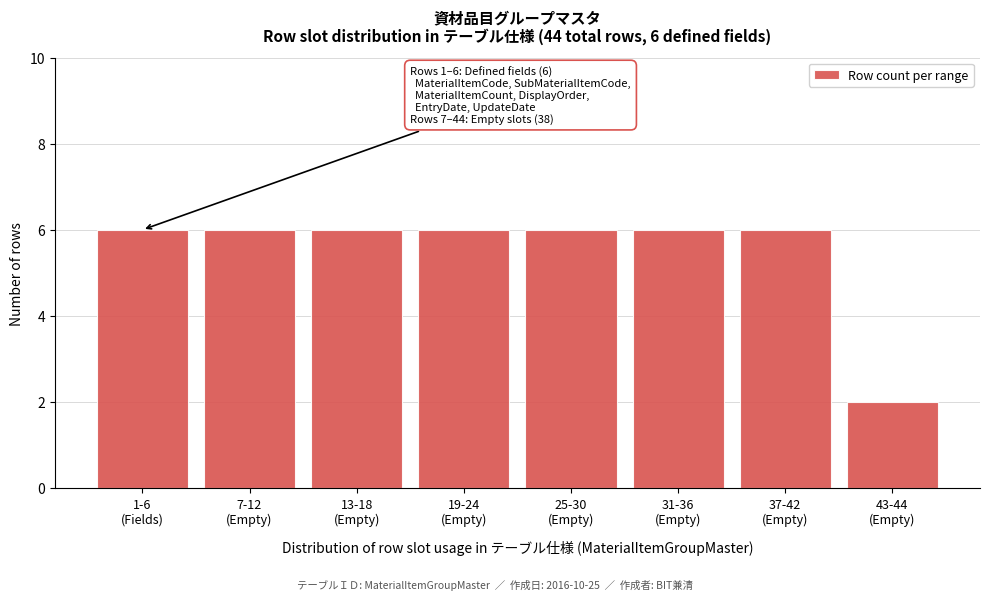

Reading right to left, list all the values displayed in this chart.

2	6	6	6	6	6	6	6